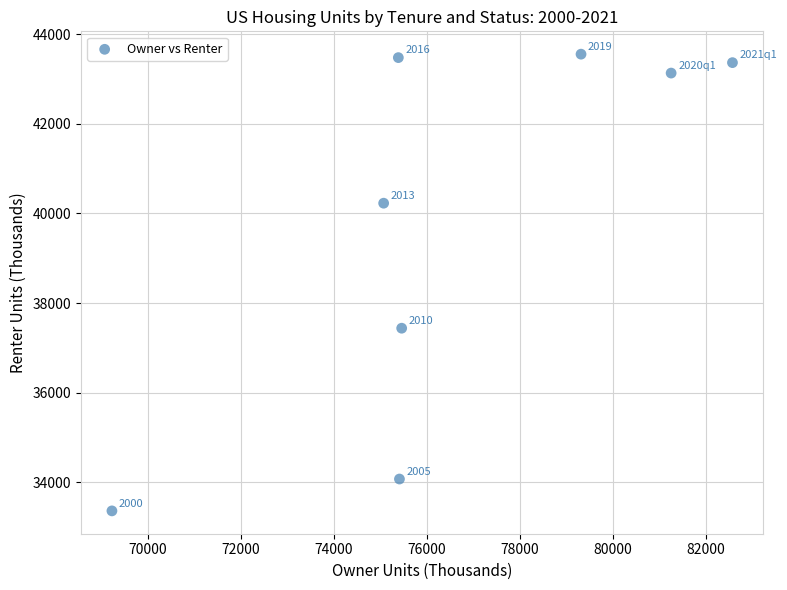

What is the range of Y values (max minus min)?

10193